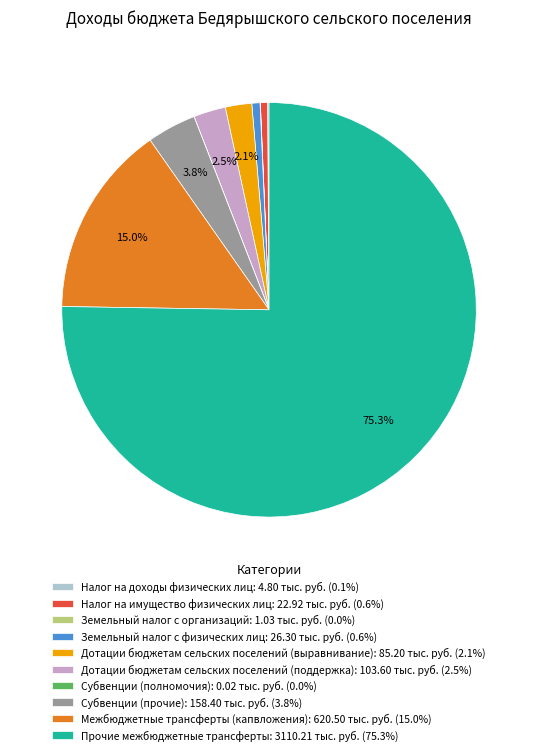

To the nearest percent, what is the average slice percentage?

10%